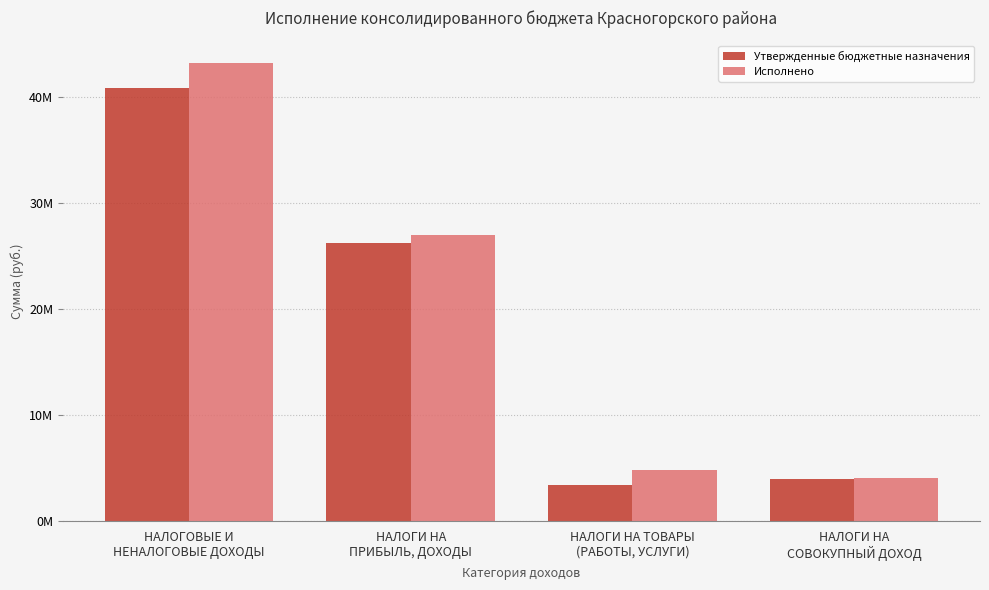

The value of Утвержденные бюджетные назначения at НАЛОГОВЫЕ И
НЕНАЛОГОВЫЕ ДОХОДЫ is 67590995.3. True or false?

False